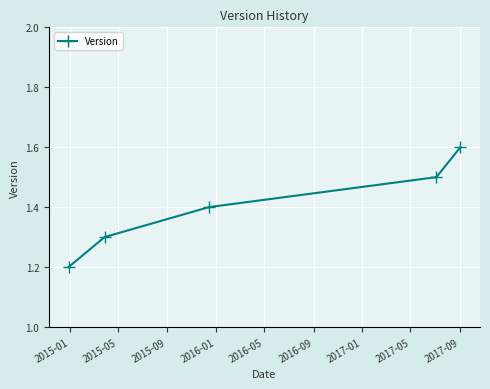

What is the value of the 3rd point from the left?

1.4